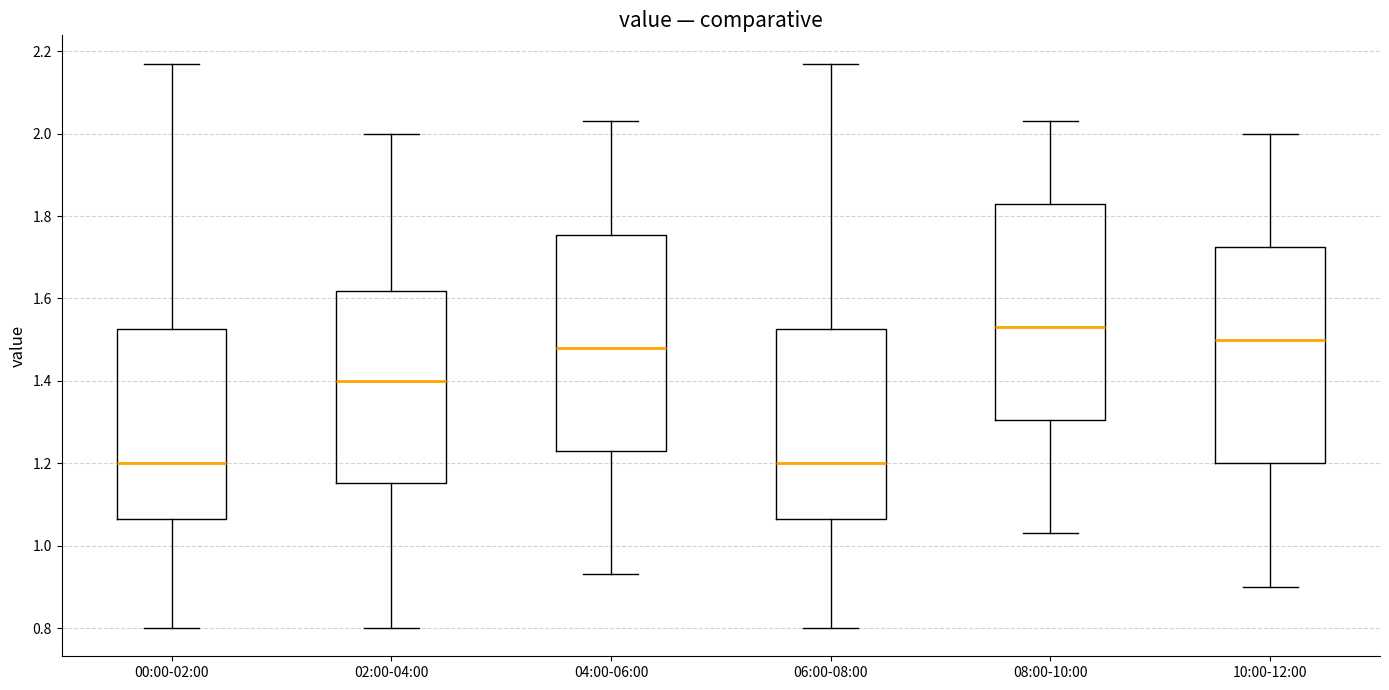

Reading left to right, transcribe this box plot: for each box, give where its median line is, the range the box spans, and where its two whiskers end, as read against the y-axis. The values are not printed on the chart, so give them approximately, as read against the axis.

00:00-02:00: median 1.20, box 1.06 to 1.52, whiskers 0.80 to 2.18
02:00-04:00: median 1.40, box 1.16 to 1.62, whiskers 0.80 to 2.00
04:00-06:00: median 1.48, box 1.24 to 1.76, whiskers 0.94 to 2.04
06:00-08:00: median 1.20, box 1.06 to 1.52, whiskers 0.80 to 2.18
08:00-10:00: median 1.54, box 1.30 to 1.84, whiskers 1.04 to 2.04
10:00-12:00: median 1.50, box 1.20 to 1.72, whiskers 0.90 to 2.00